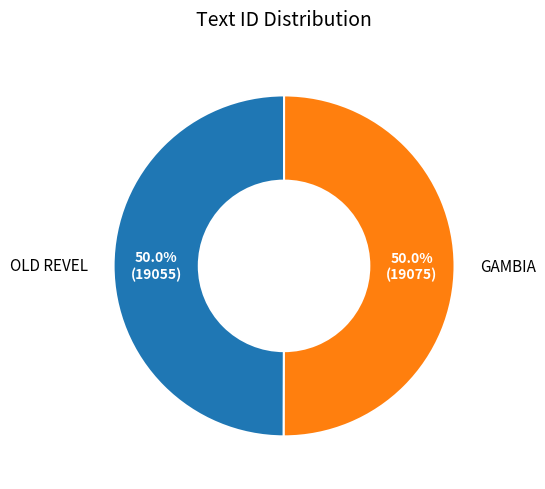

Approximately how many times larger is the value at OLD REVEL compared to GAMBIA?

1.0